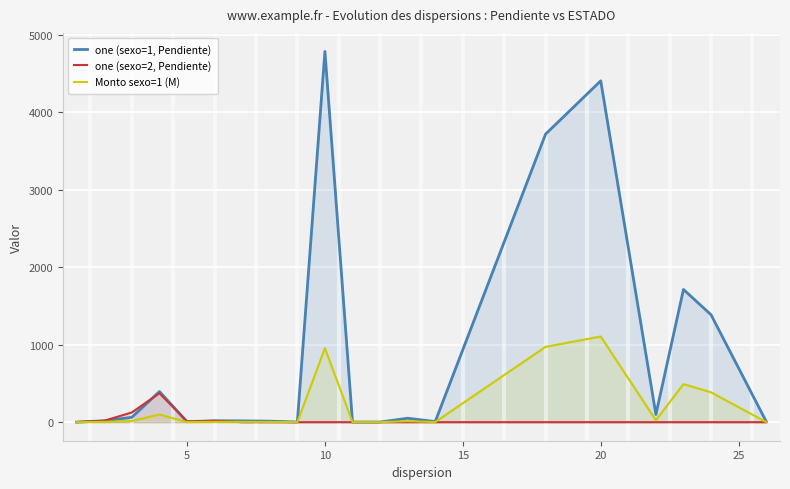

At how many categories does at least one series exceed 3611?

3